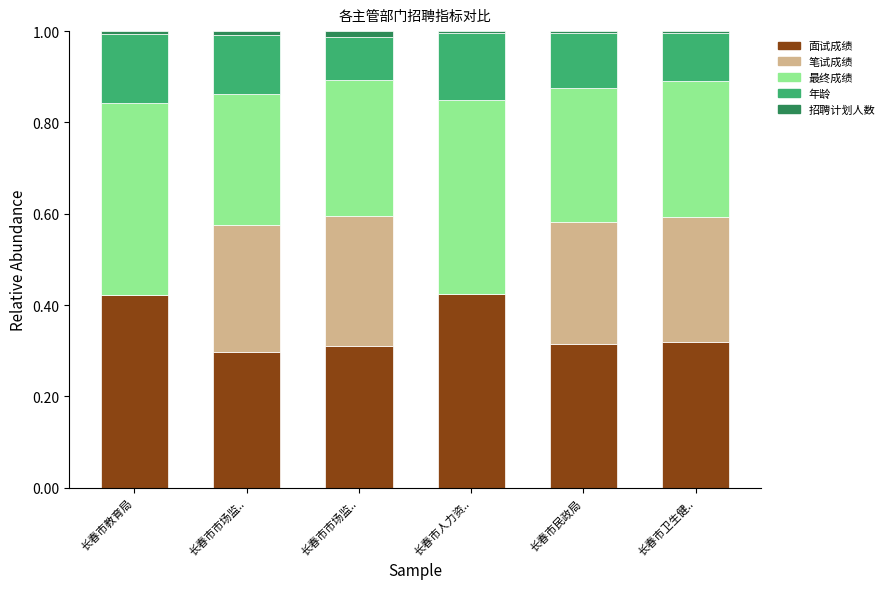

What is the difference between the maximum and minimum values in the 笔试成绩 series?

0.3